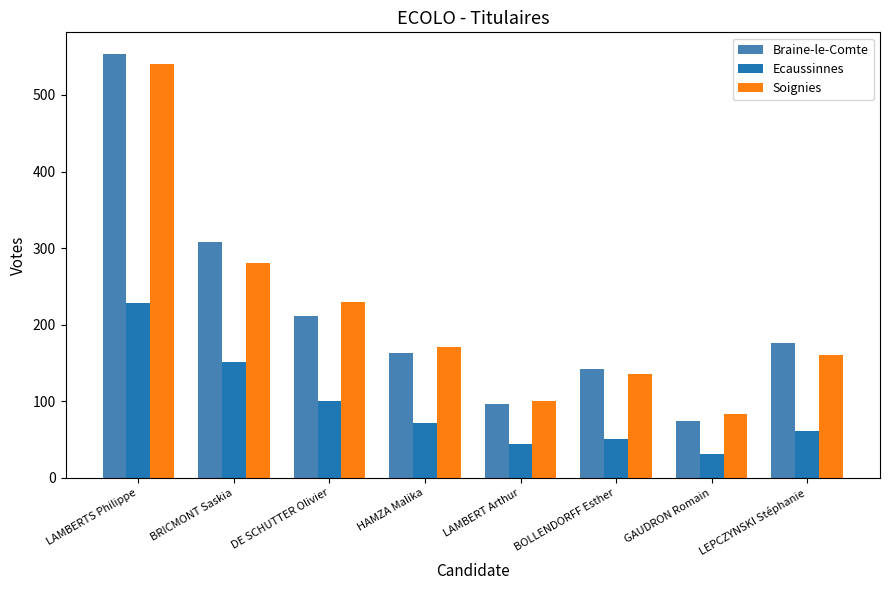

Rank the series at BRICMONT Saskia from lowest to highest value.

Ecaussinnes, Soignies, Braine-le-Comte